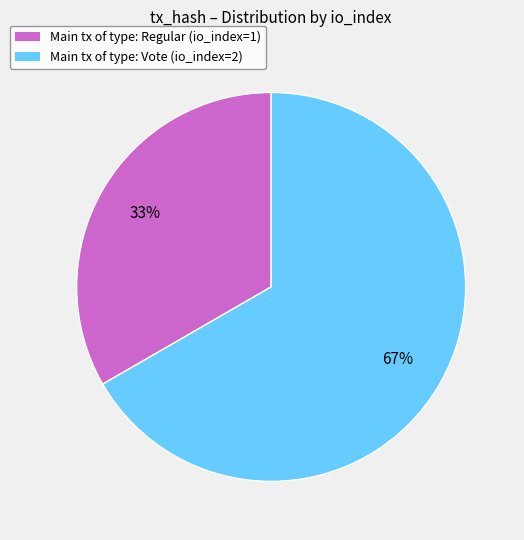

Does any single category account for the majority?

Yes